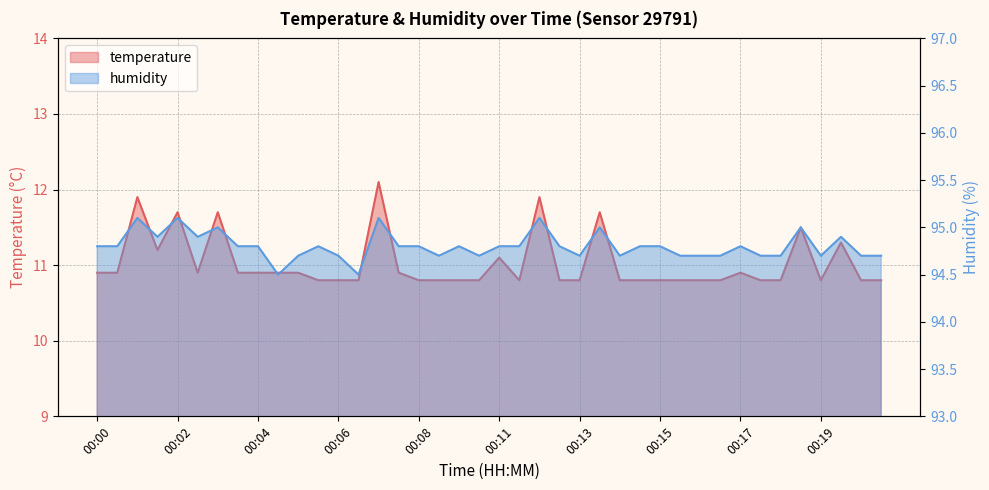

Which series has the widest spread of values?

temperature